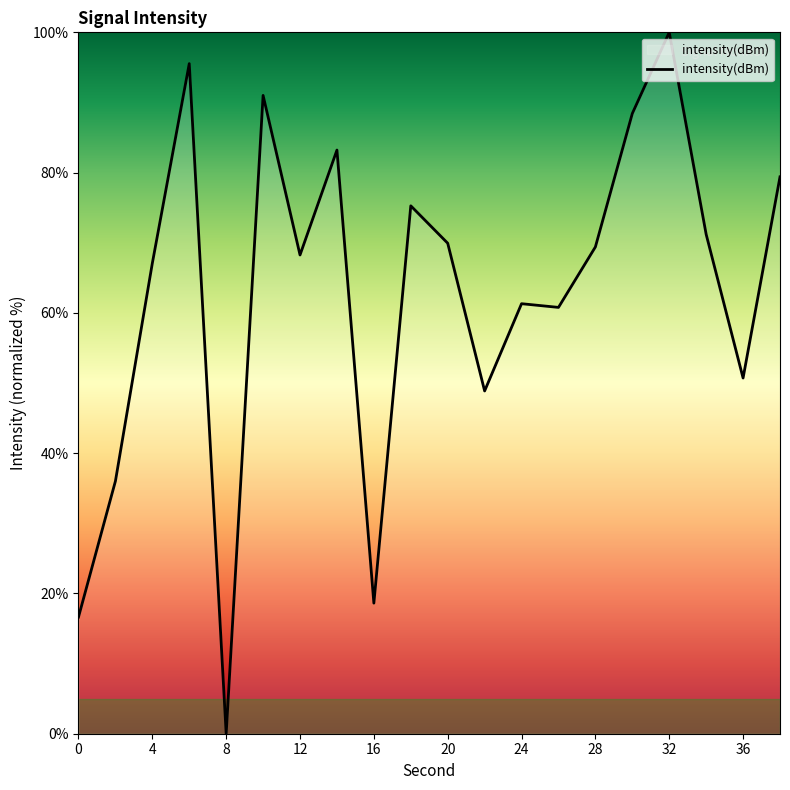

What is the difference between the maximum and minimum values?

100.0